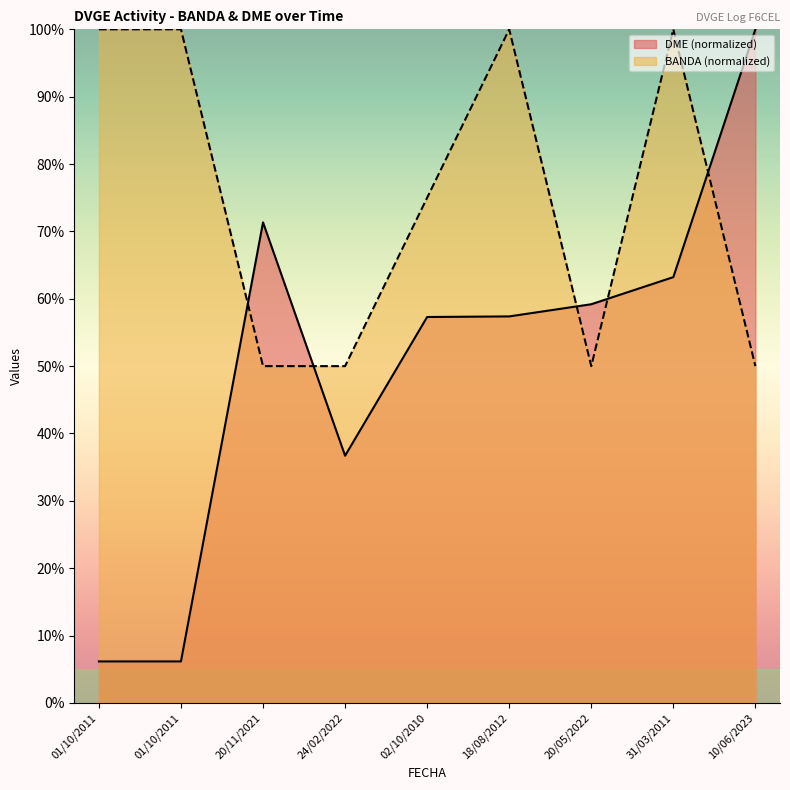

Where do DME and BANDA first cross each other?

01/10/2011 and 20/11/2021